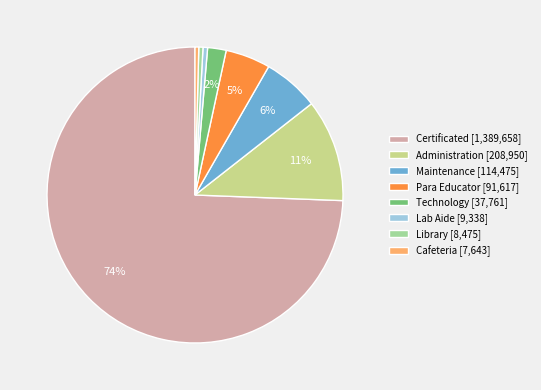

Approximately how many times larger is the value at Maintenance [114,475] compared to Para Educator [91,617]?

1.2